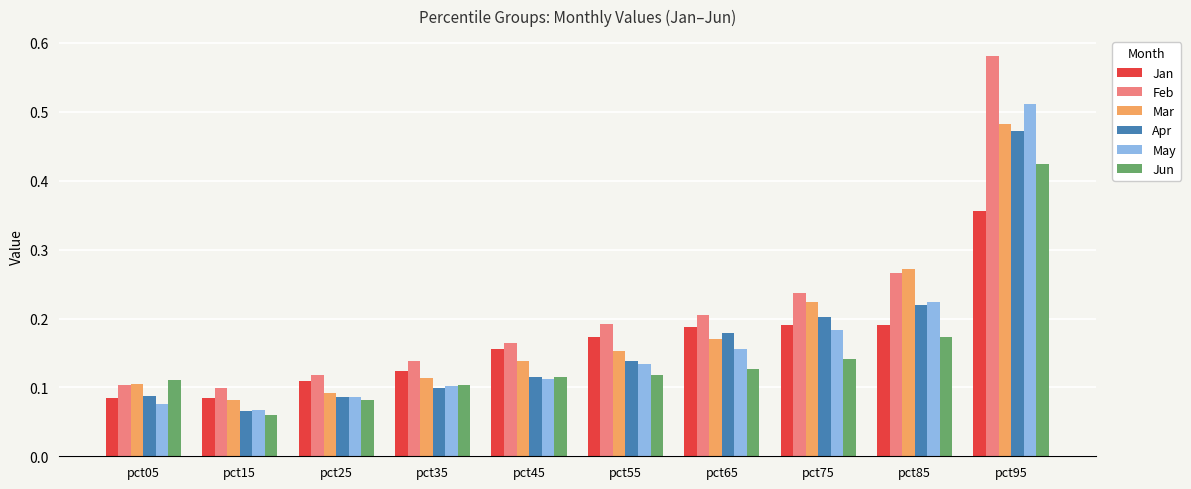

True or false: Jan has a value of 0.1 at pct35.

True